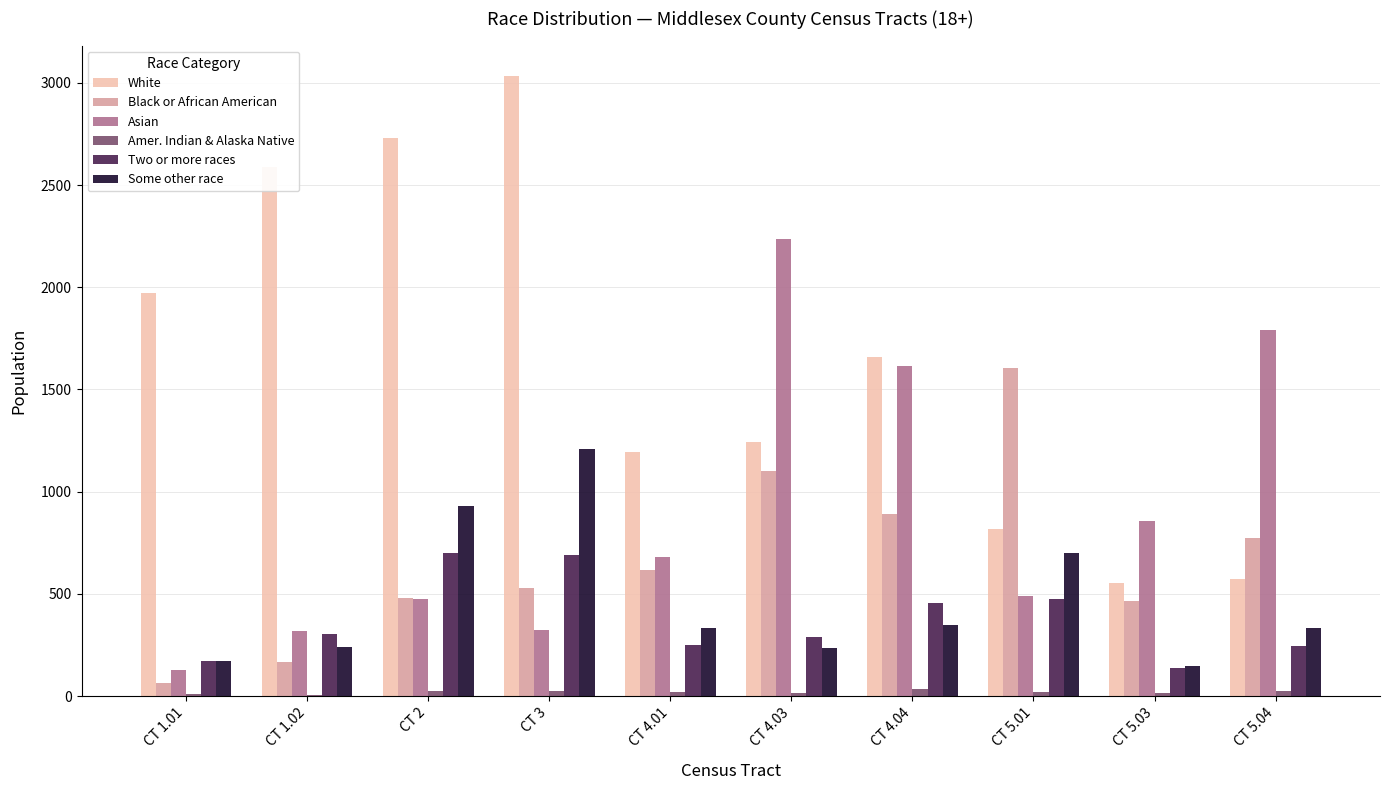

What is the sum of all Two or more races values?

3721